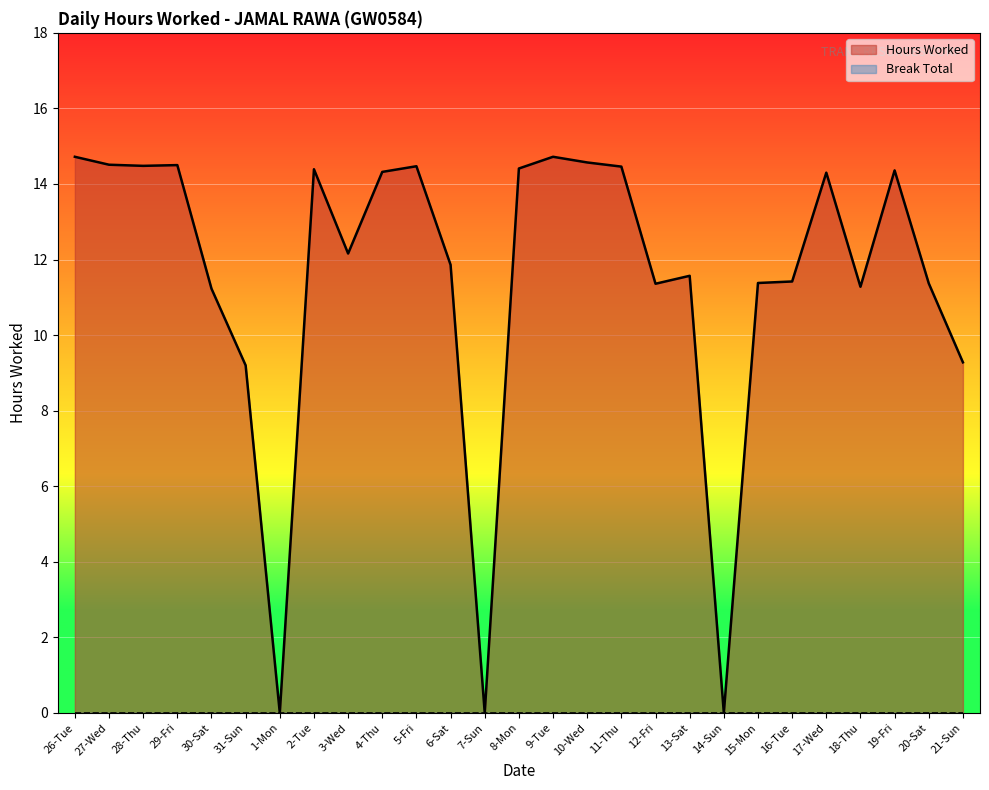

List the labels in order of value, largest first.

26-Tue, 9-Tue, 10-Wed, 27-Wed, 29-Fri, 28-Thu, 5-Fri, 11-Thu, 8-Mon, 2-Tue, 19-Fri, 4-Thu, 17-Wed, 3-Wed, 6-Sat, 13-Sat, 16-Tue, 15-Mon, 20-Sat, 12-Fri, 18-Thu, 30-Sat, 21-Sun, 31-Sun, 1-Mon, 7-Sun, 14-Sun